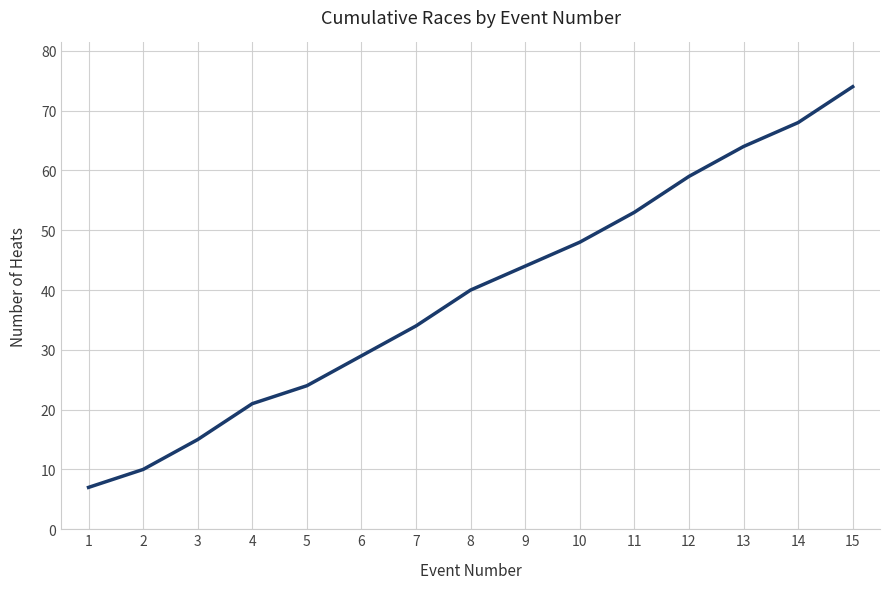

List the labels in order of value, smallest first.

1, 2, 3, 4, 5, 6, 7, 8, 9, 10, 11, 12, 13, 14, 15